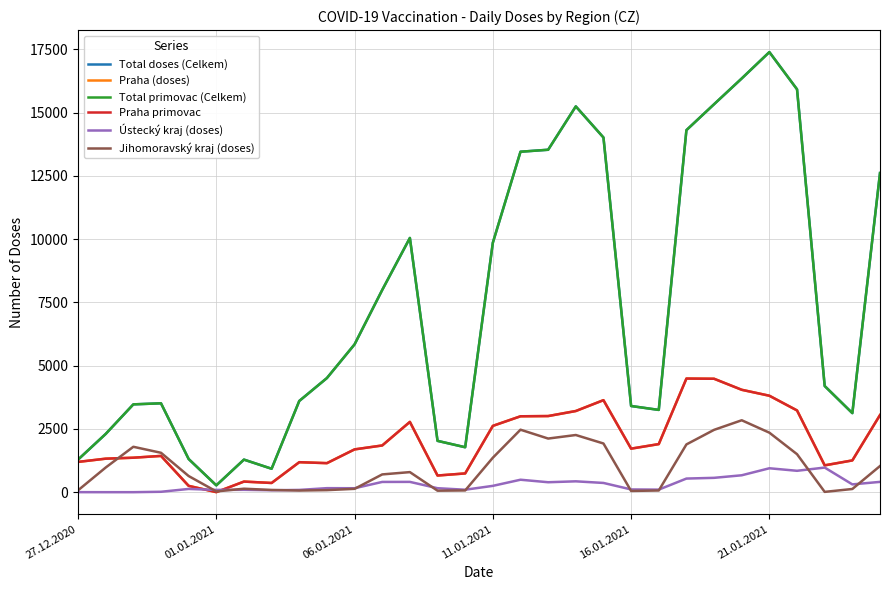

Is this an area chart (filled region under the line)?

No